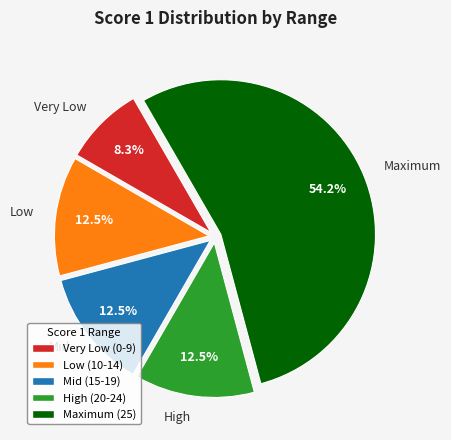

Is there a majority slice in this chart?

Yes